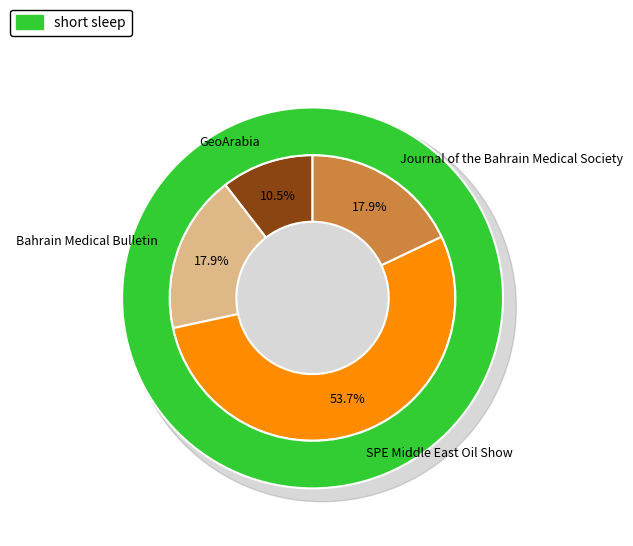

What is the change in value from GeoArabia to Bahrain Medical Bulletin?

+11722